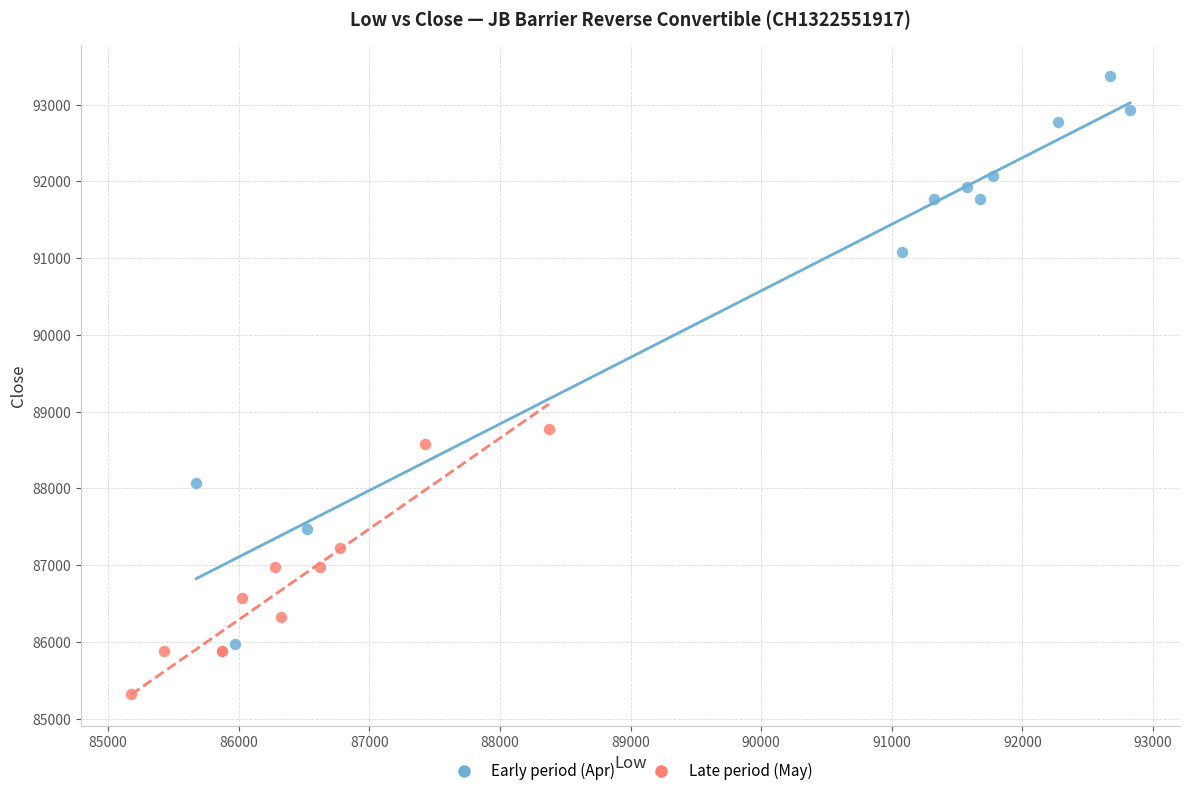

Which series contains the highest Y value?

Early period (Apr)